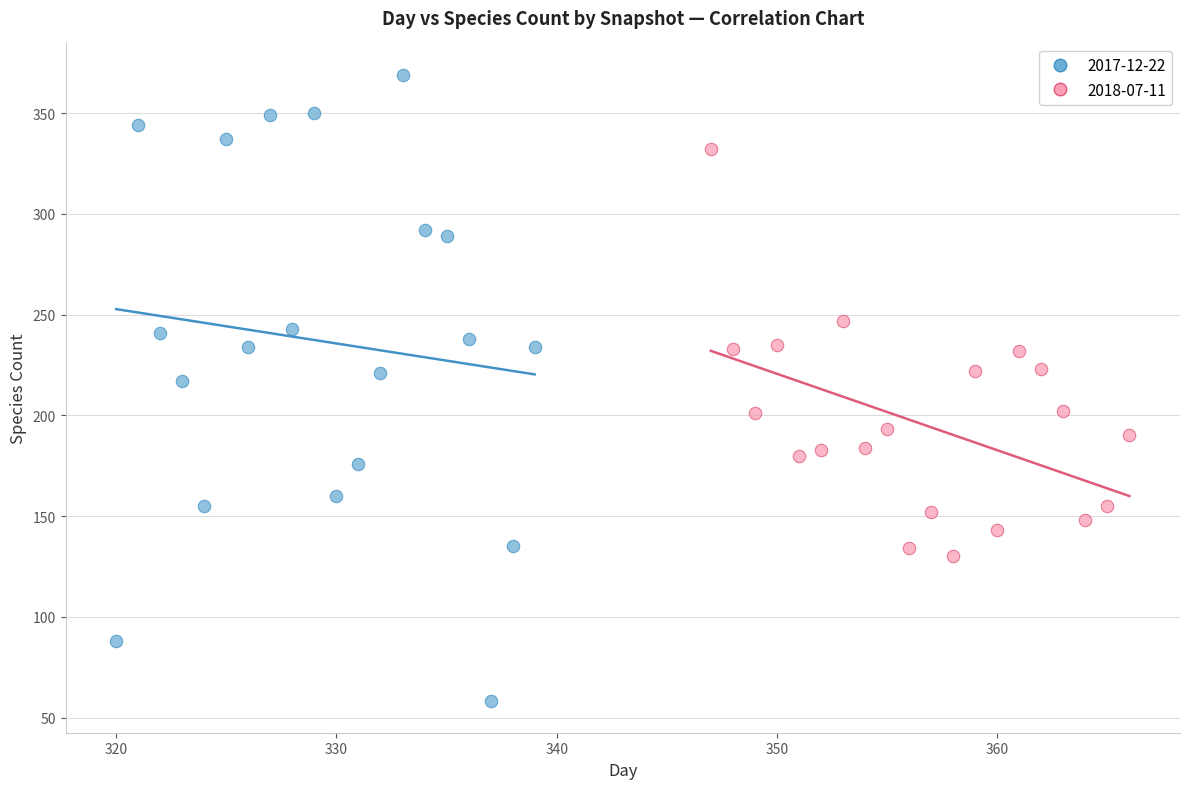

Which series contains the highest Y value?

2017-12-22